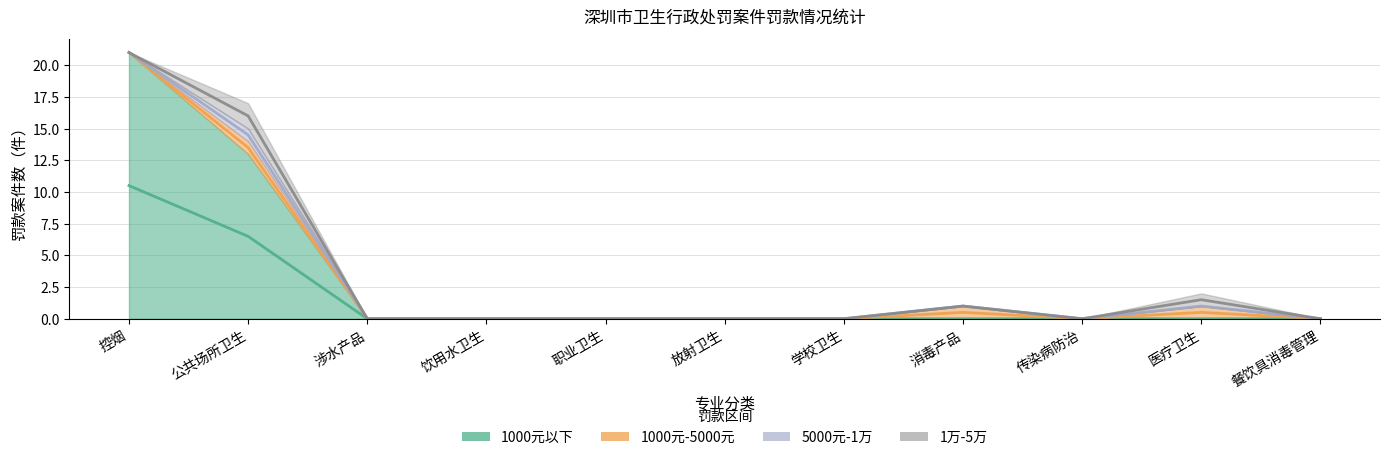

Count the number of data series in this chart.

4